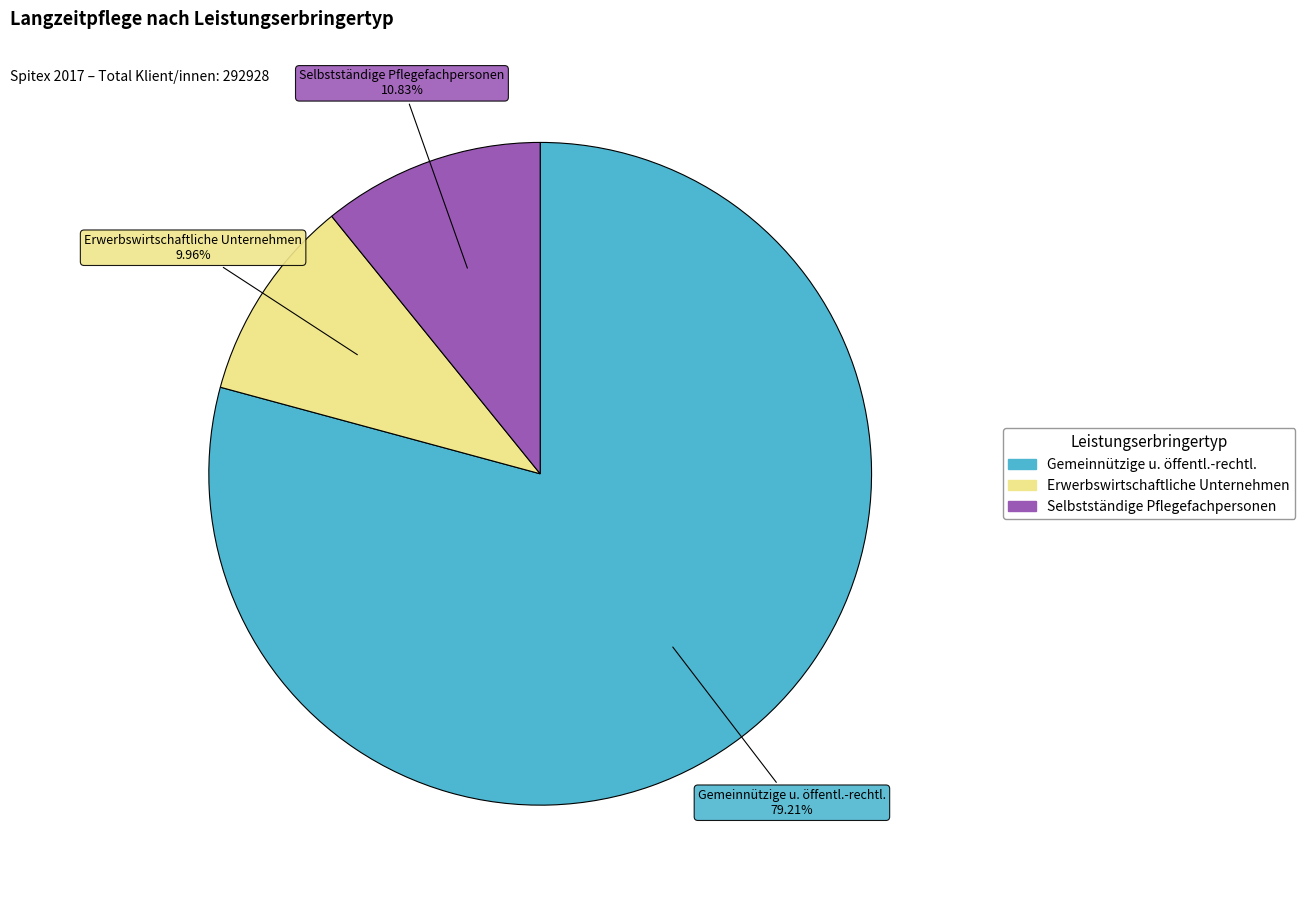

Is there a majority slice in this chart?

Yes